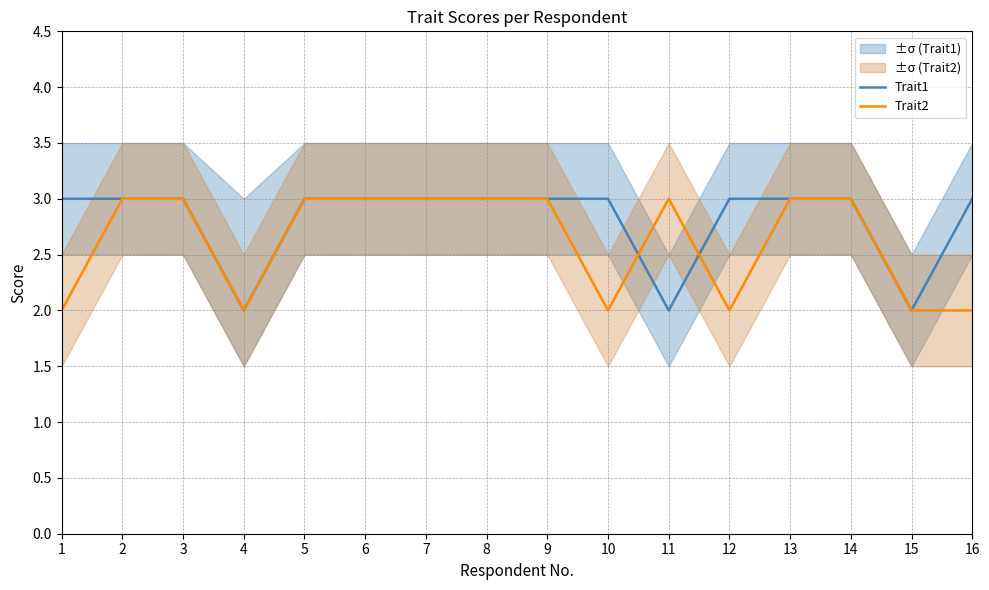

Reading left to right, list all the values displayed in this chart.

Trait1: 3	3	3	2	3	3	3	3	3	3	2	3	3	3	2	3
Trait2: 2	3	3	2	3	3	3	3	3	2	3	2	3	3	2	2